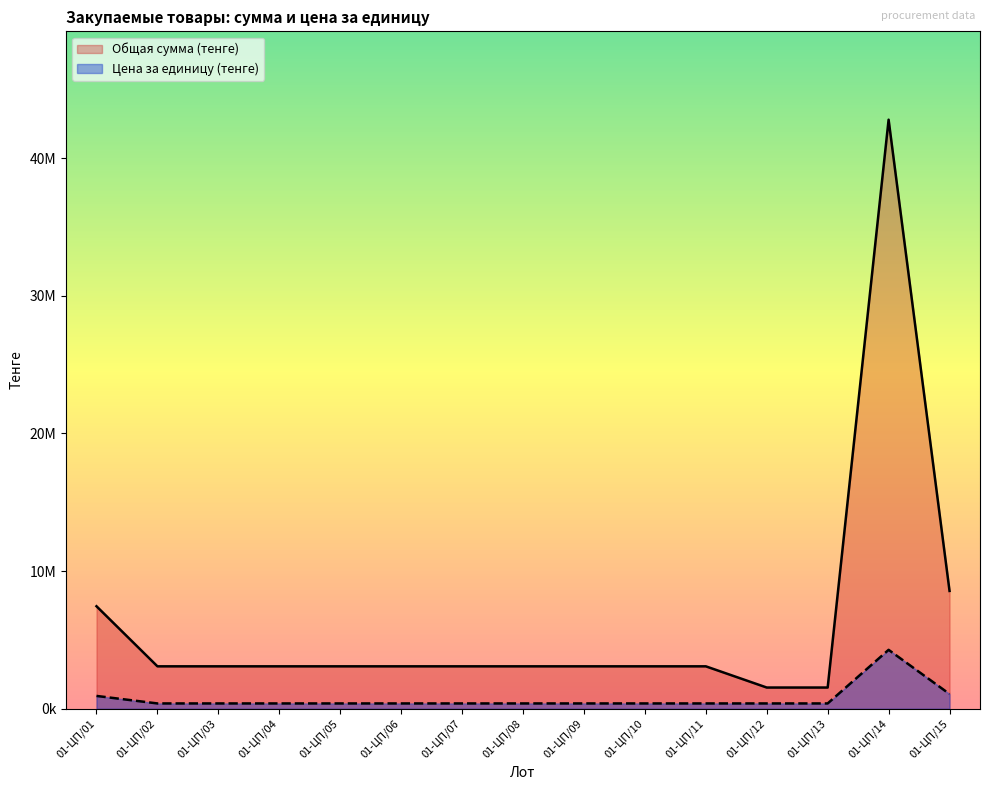

Which series has the largest total across all categories?

Общая сумма (тенге)